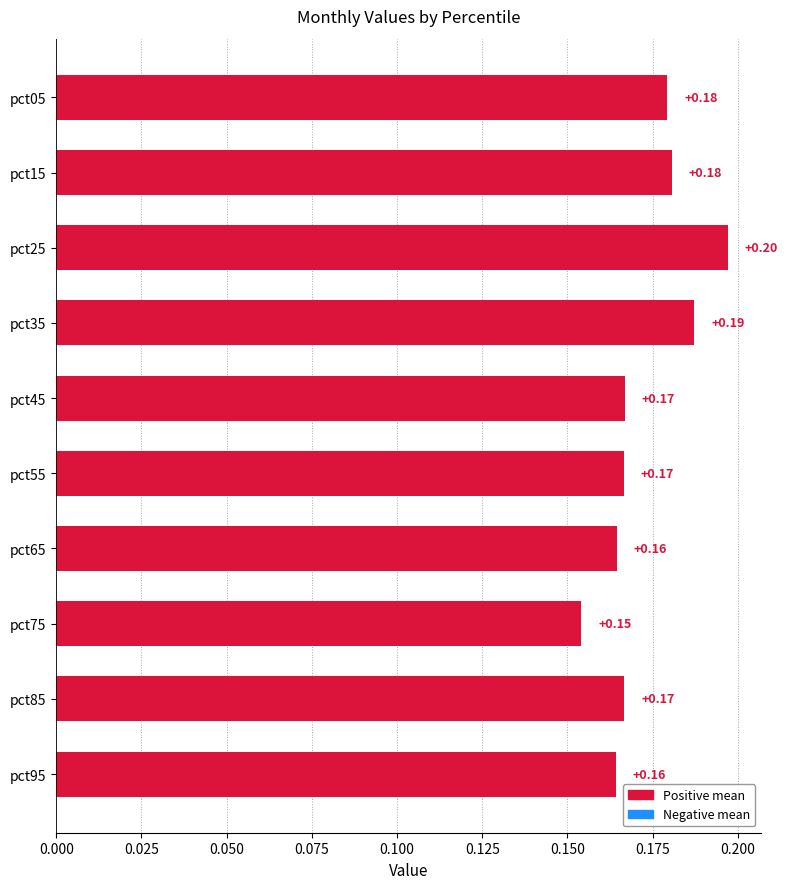

What is the sum of the values at pct15 and pct25?

0.4